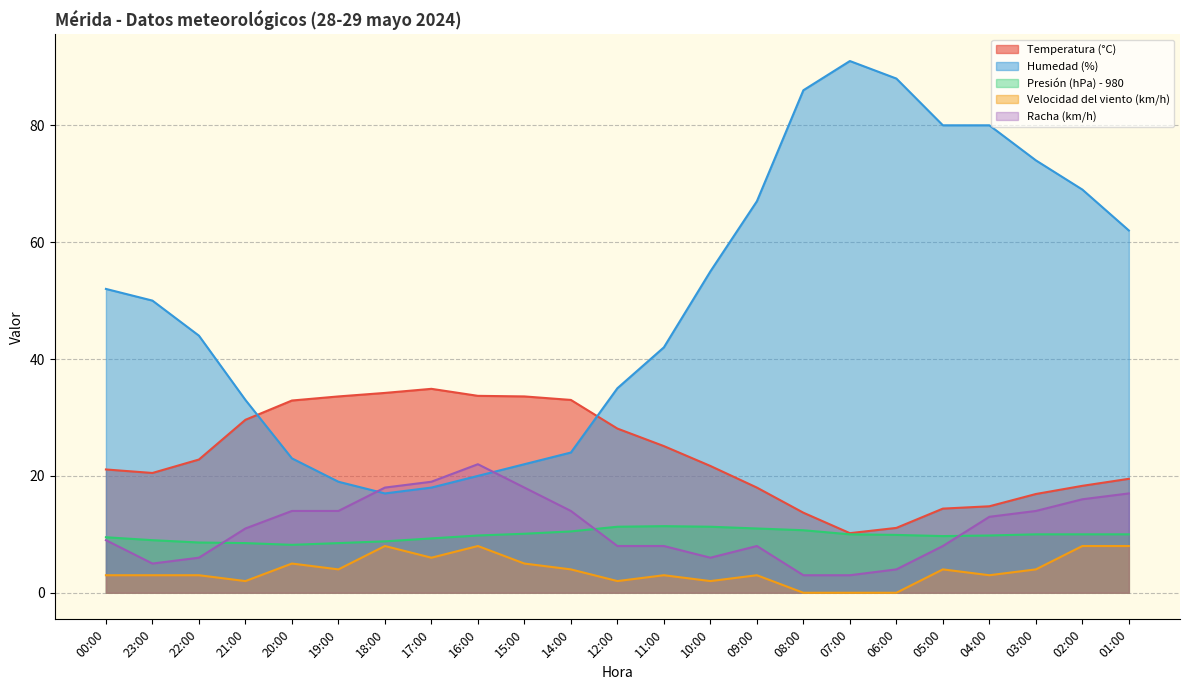

At how many categories does at least one series exceed 86?

2